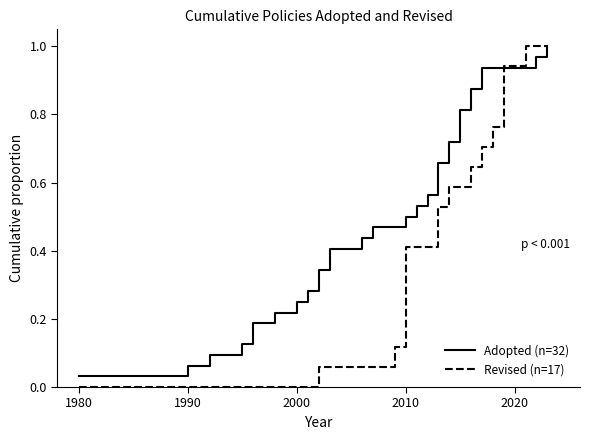

Which series has the largest range (max minus min)?

Revised (n=17)